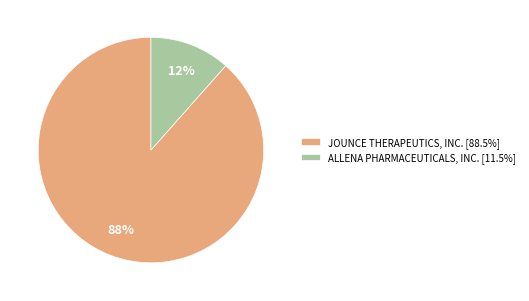

Approximately how many times larger is the value at ALLENA PHARMACEUTICALS, INC. compared to JOUNCE THERAPEUTICS, INC.?

0.1